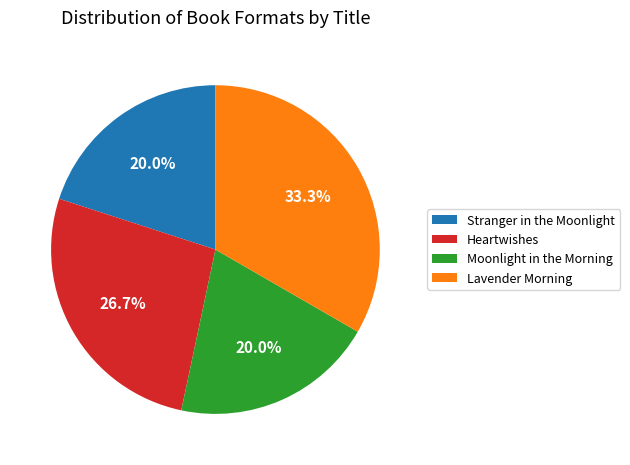

How many slices are in this pie chart?

4